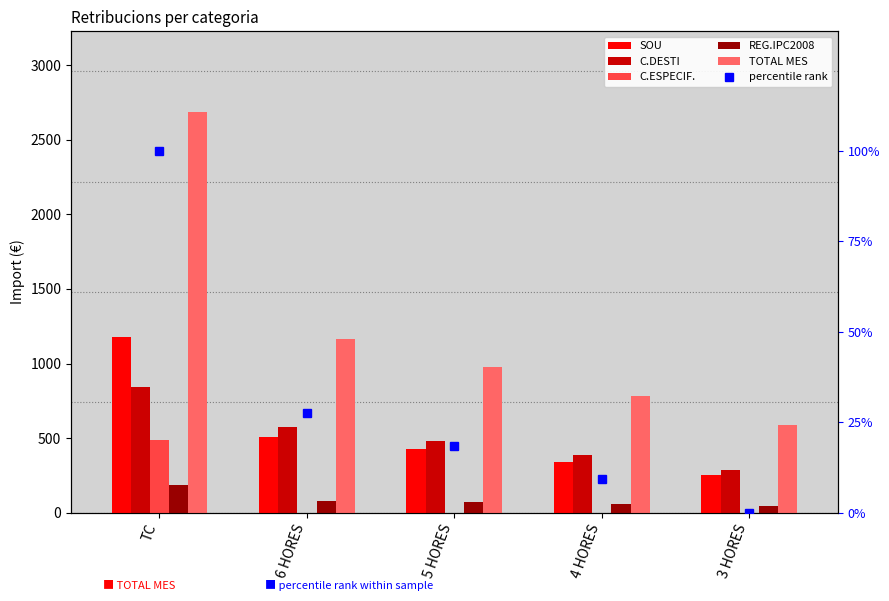

At which category is the sum across all series the highest?

TC